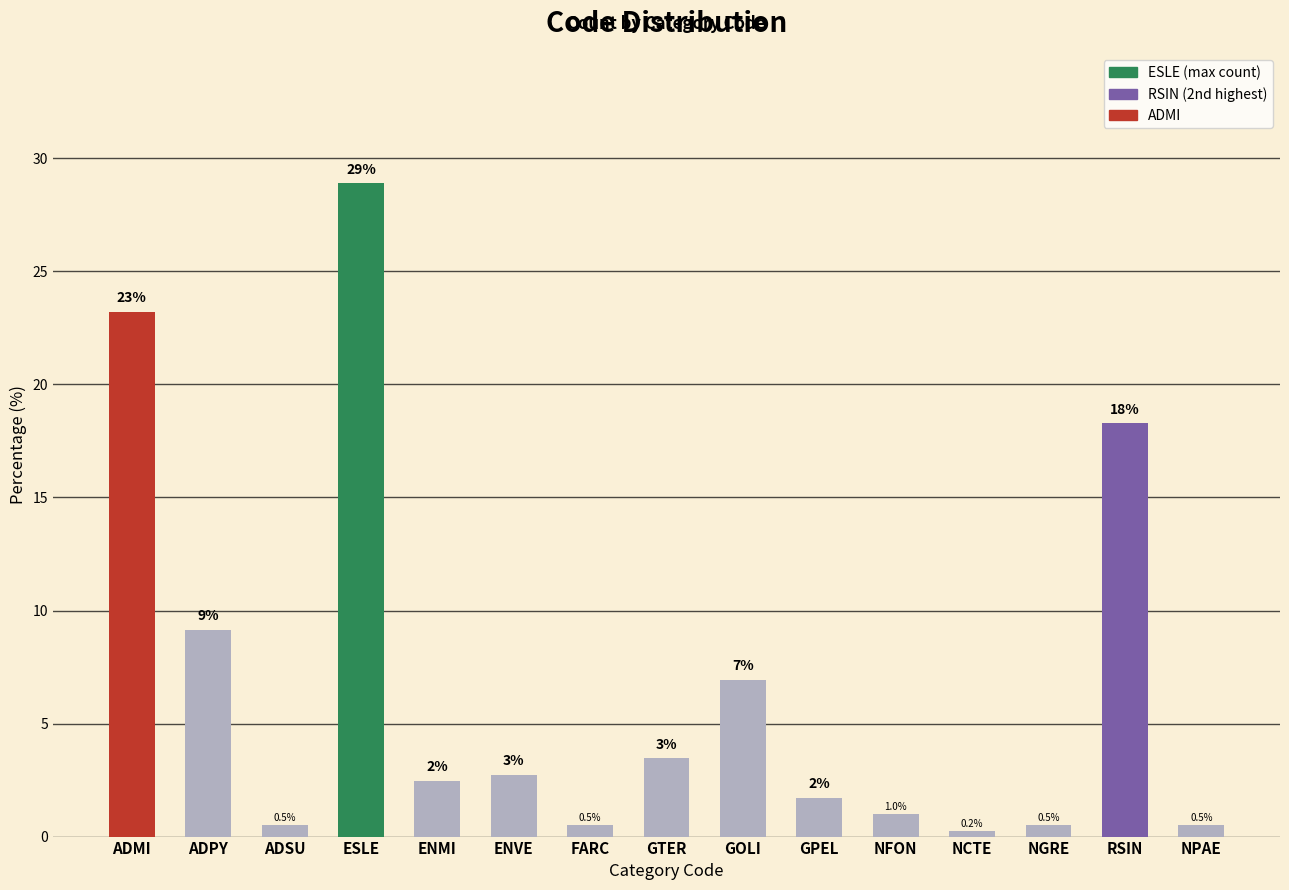

Are the bars grouped side by side (vs. stacked)?

No